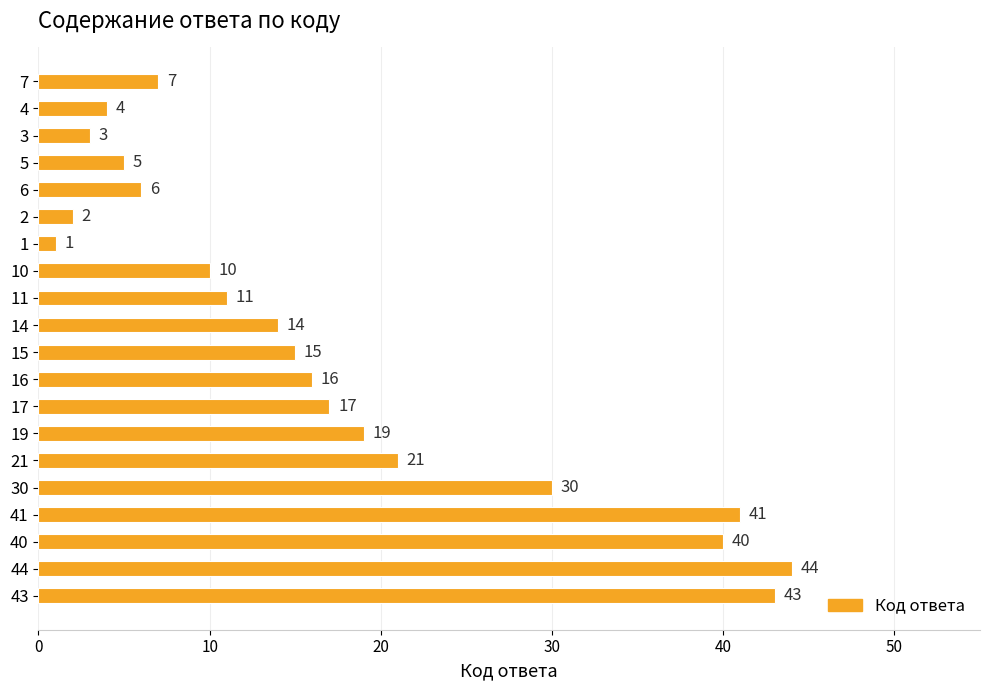

What is the average value?

17